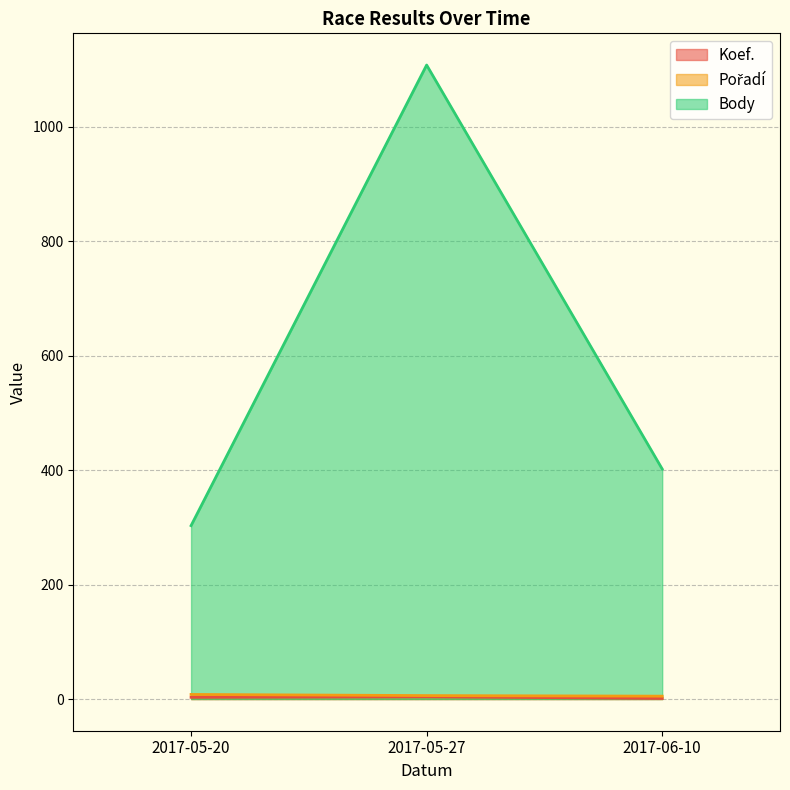

At which label does Koef. reach its peak?

2017-05-27